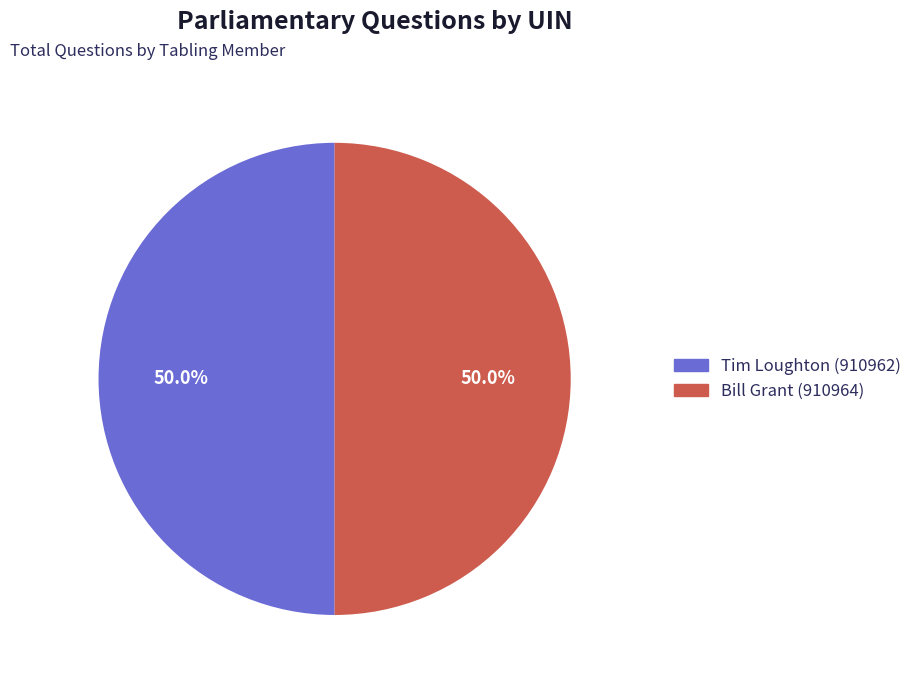

What is the ratio of the value at Tim Loughton (910962) to the value at Bill Grant (910964)?

1.0